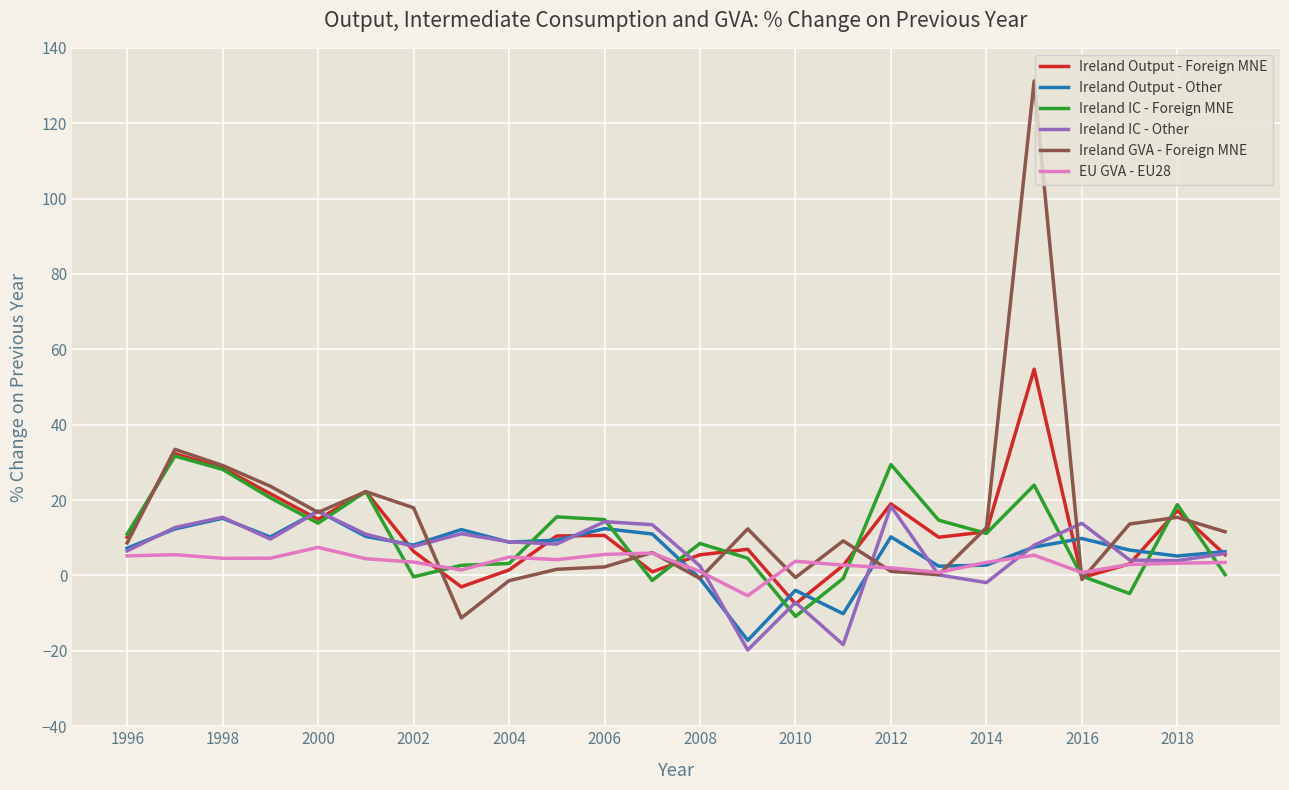

True or false: Ireland Output - Other and Ireland IC - Foreign MNE cross at least once.

True